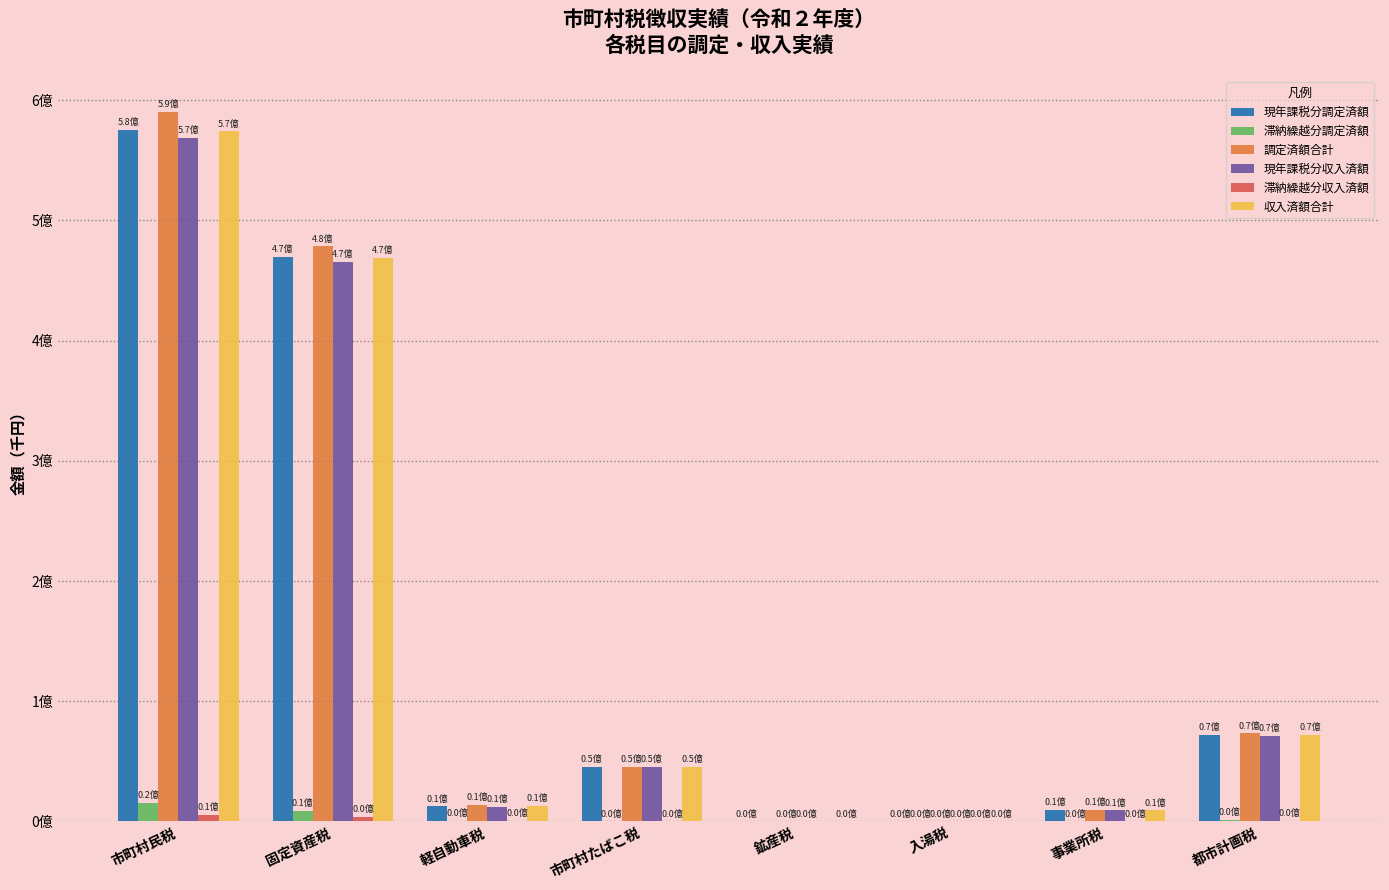

Which category has the lowest value in the 現年課税分調定済額 series?

鉱産税